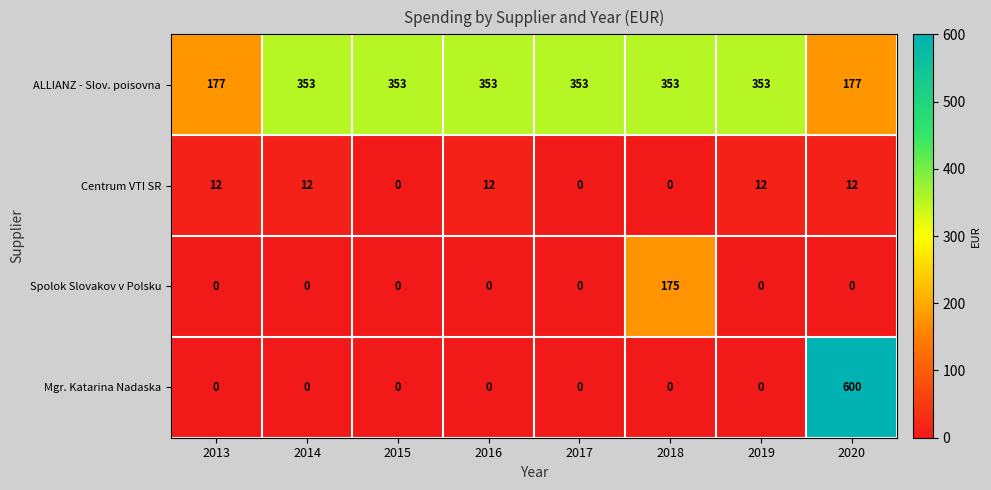

How many values in Centrum VTI SR are above zero?

5